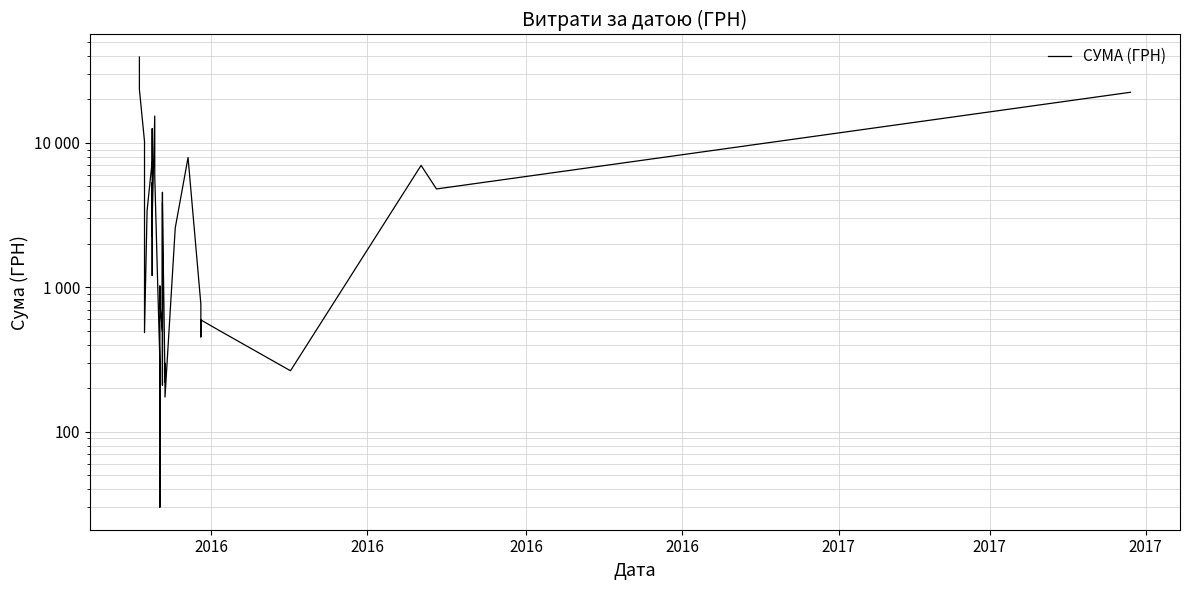

Is it true that the value at 9 is 5037.1?

False